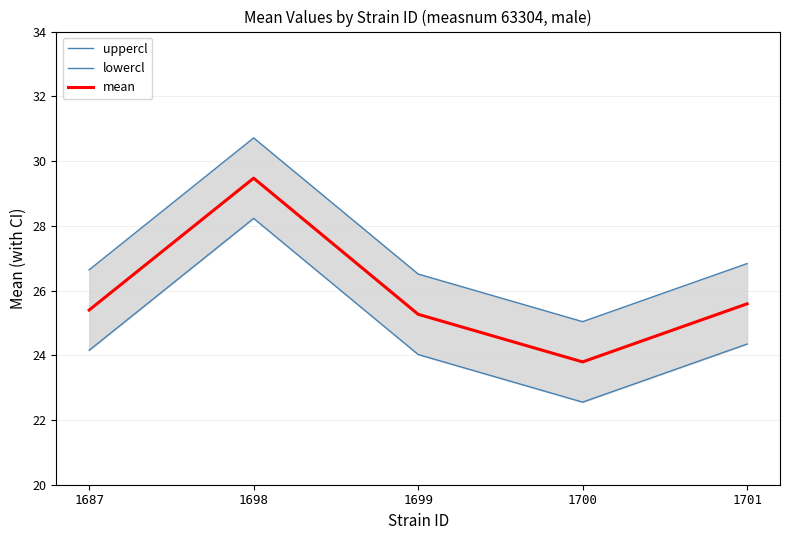

What is the difference between the mean values at 1701 and 1699?

0.3